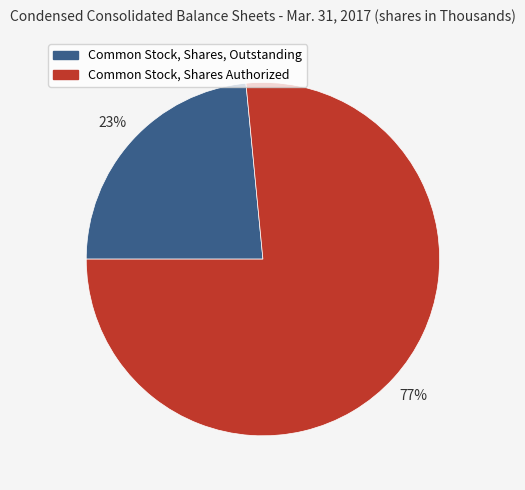

How many slices are in this pie chart?

2